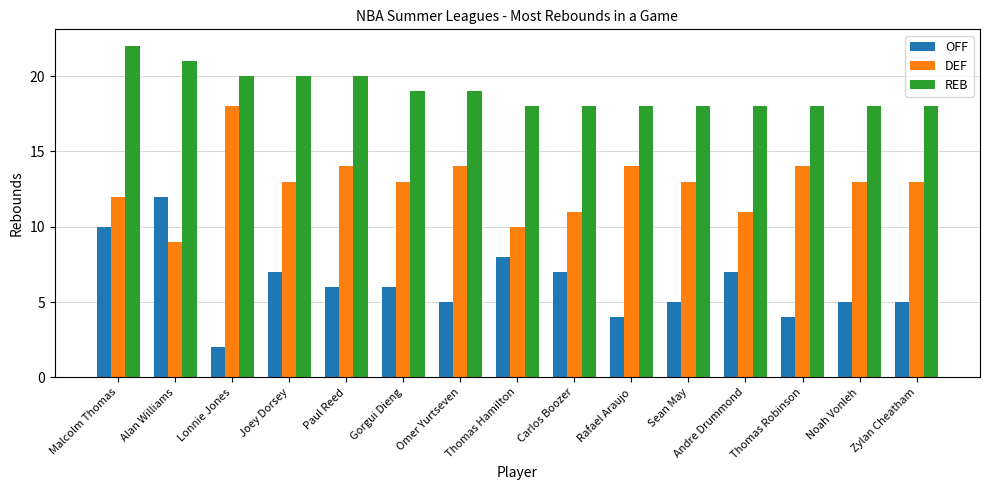

How many bars are there in total?

45